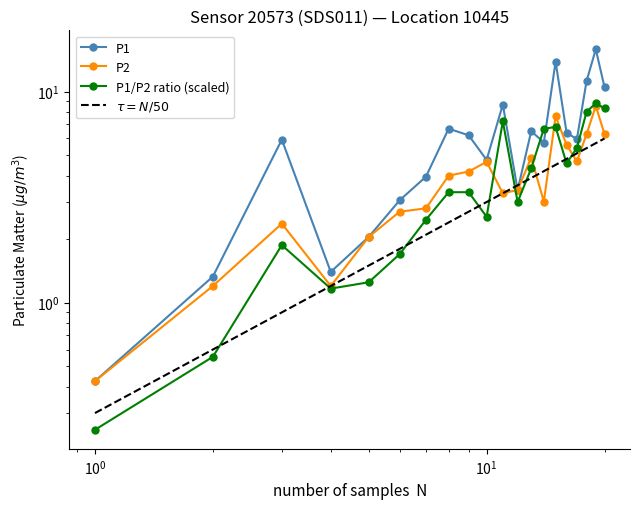

What is the sum of all P2 values?

79.3